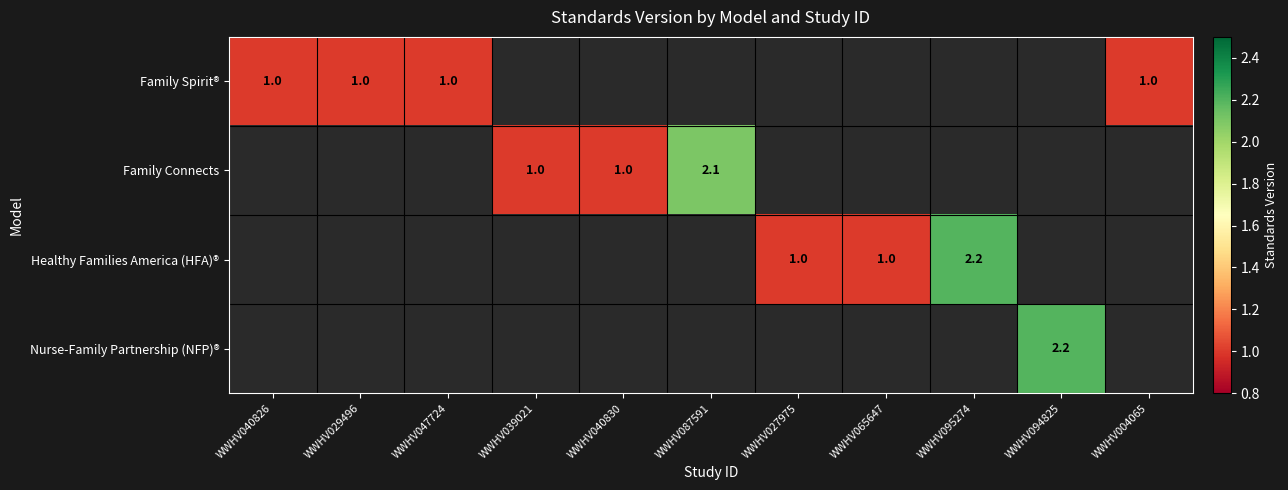

At which category is the sum across all series the highest?

WWHV095274